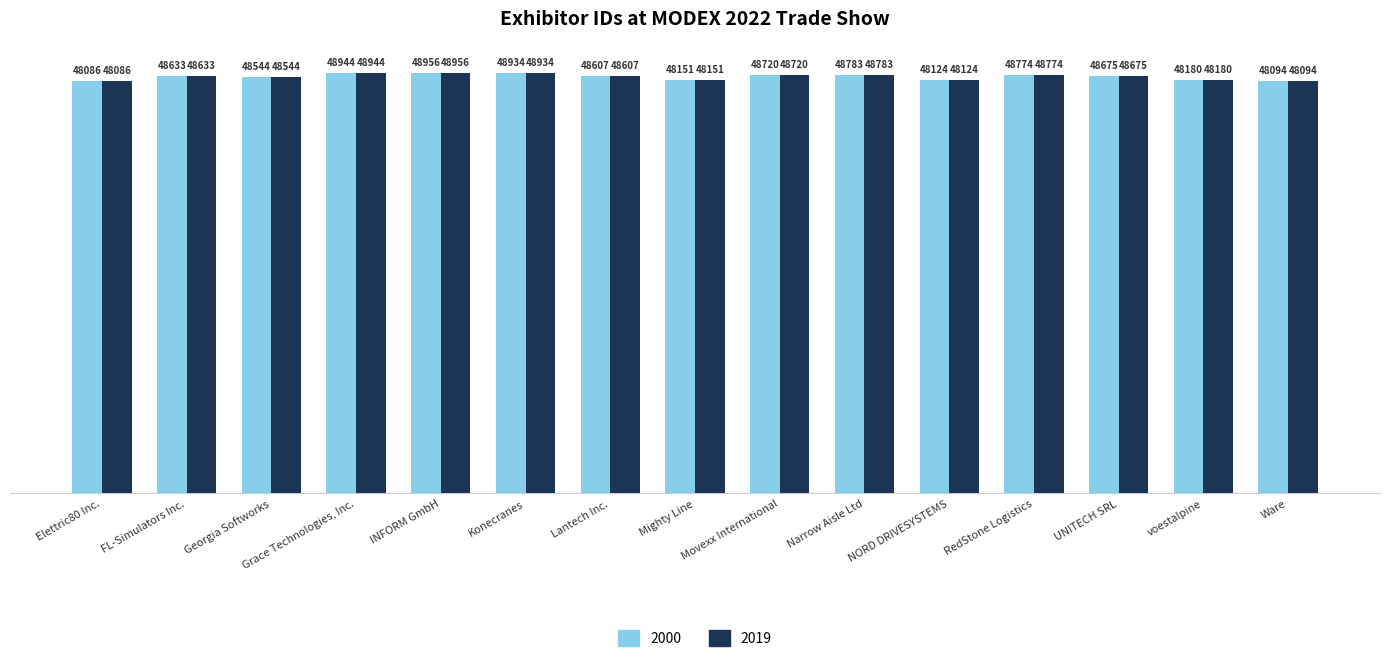

What is the difference between the maximum and minimum values in the 2000 series?

870